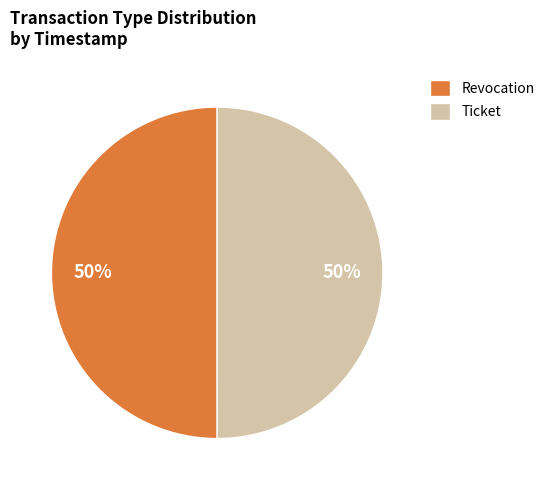

How many slices are in this pie chart?

2